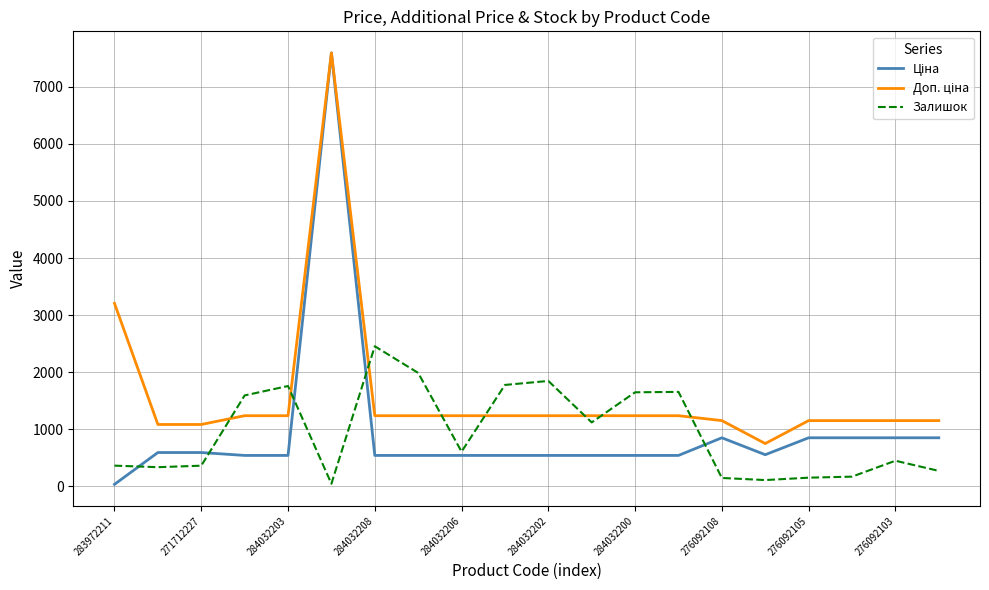

What is the difference between the maximum and second lowest values in the Залишок series?

2346.0